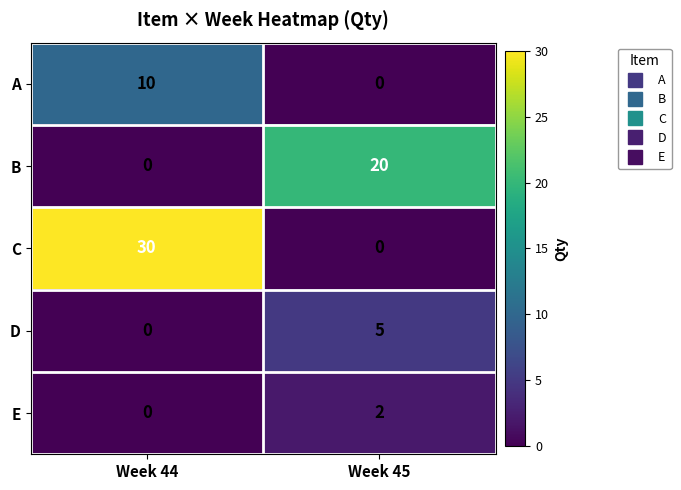

Rank the categories by B value from lowest to highest.

Week 44, Week 45